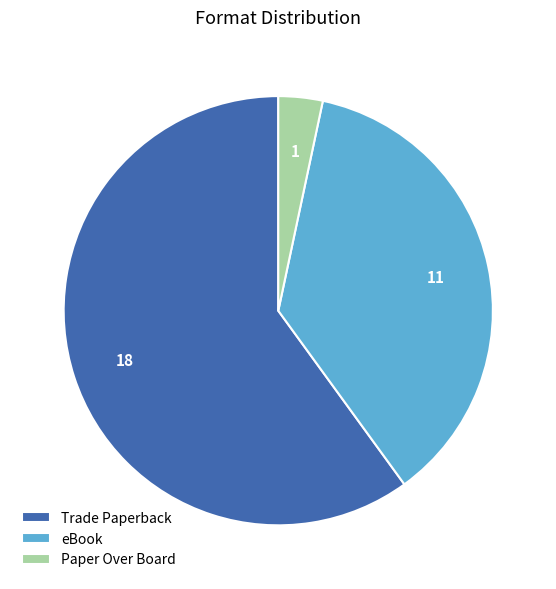

What is the majority slice?

Trade Paperback